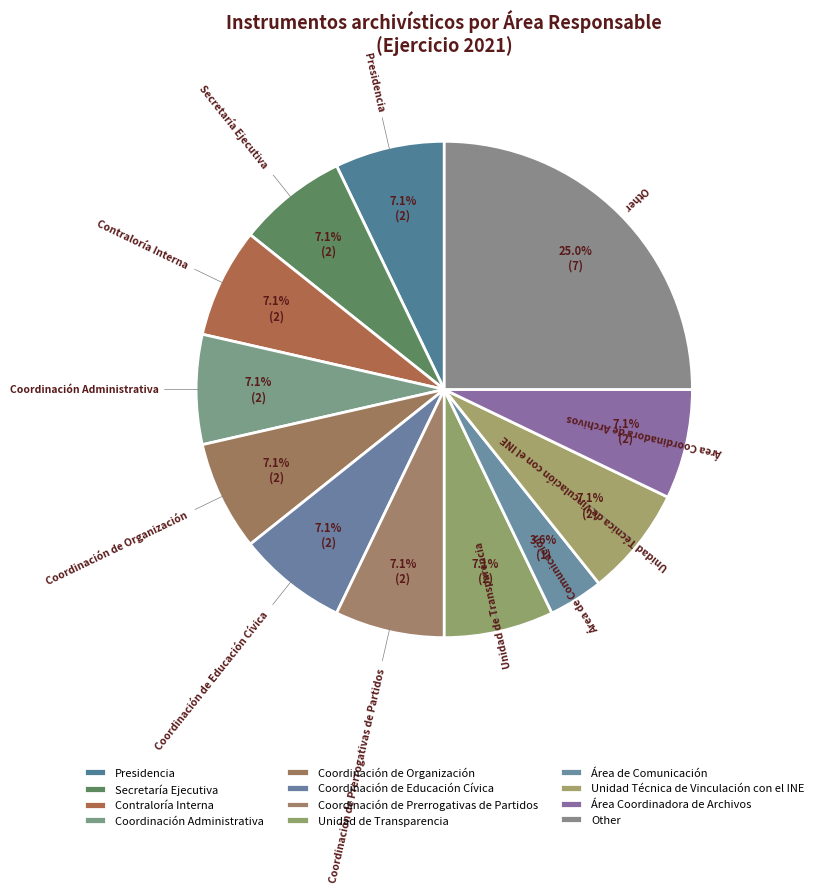

True or false: Coordinación de Organización accounts for 17% of the total.

False